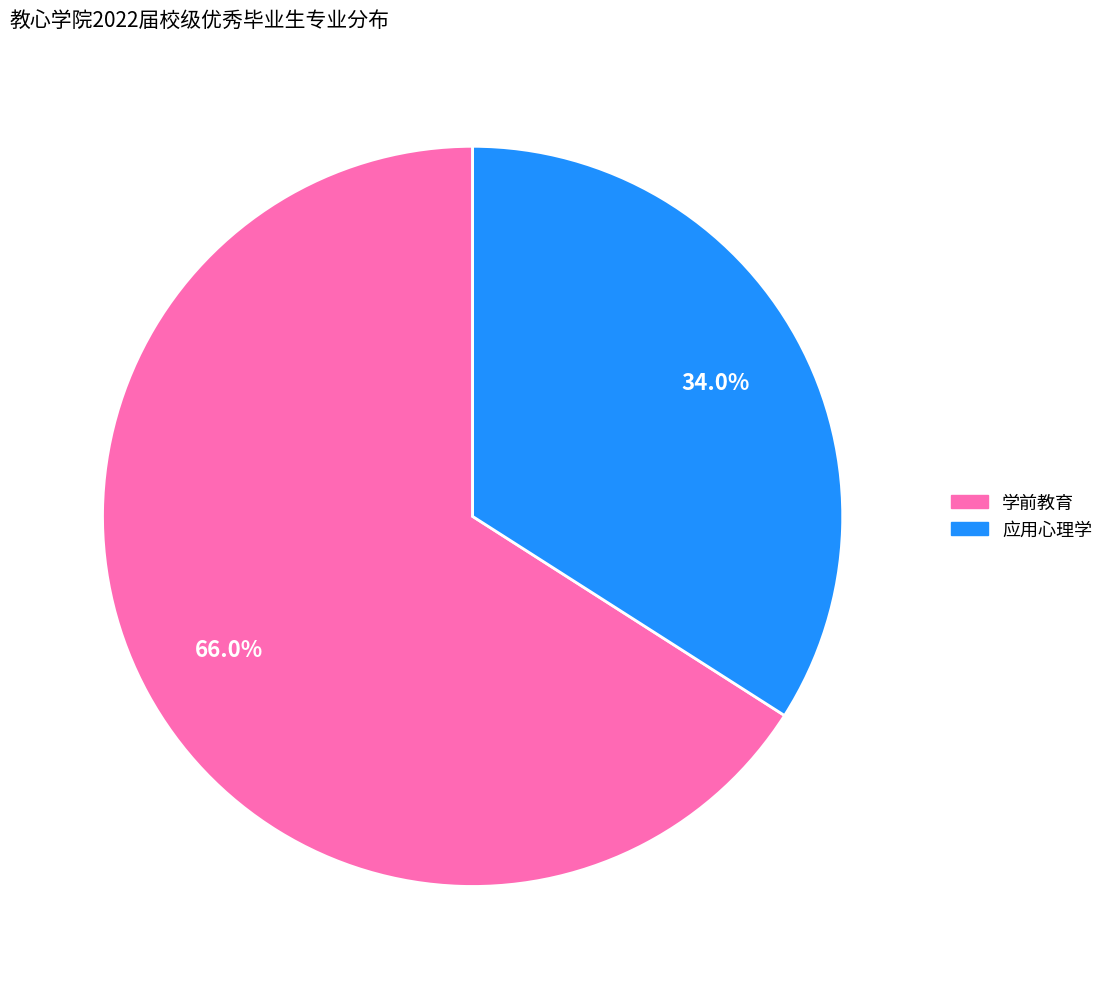

How many slices are in this pie chart?

2